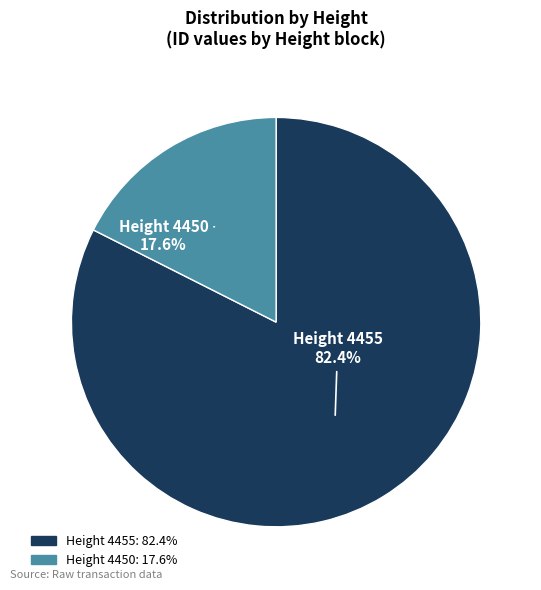

What is the ratio of the value at Height 4450 to the value at Height 4455?

0.2